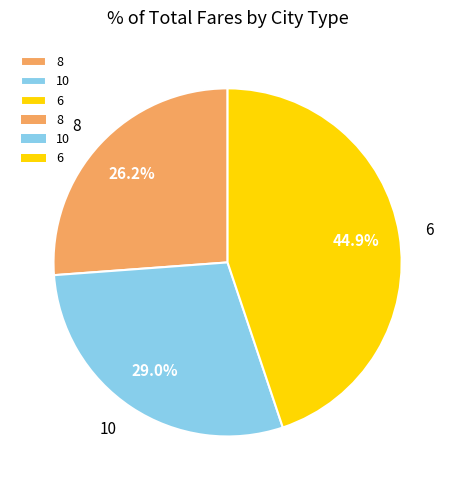

Rank the categories by value from lowest to highest.

8, 10, 6